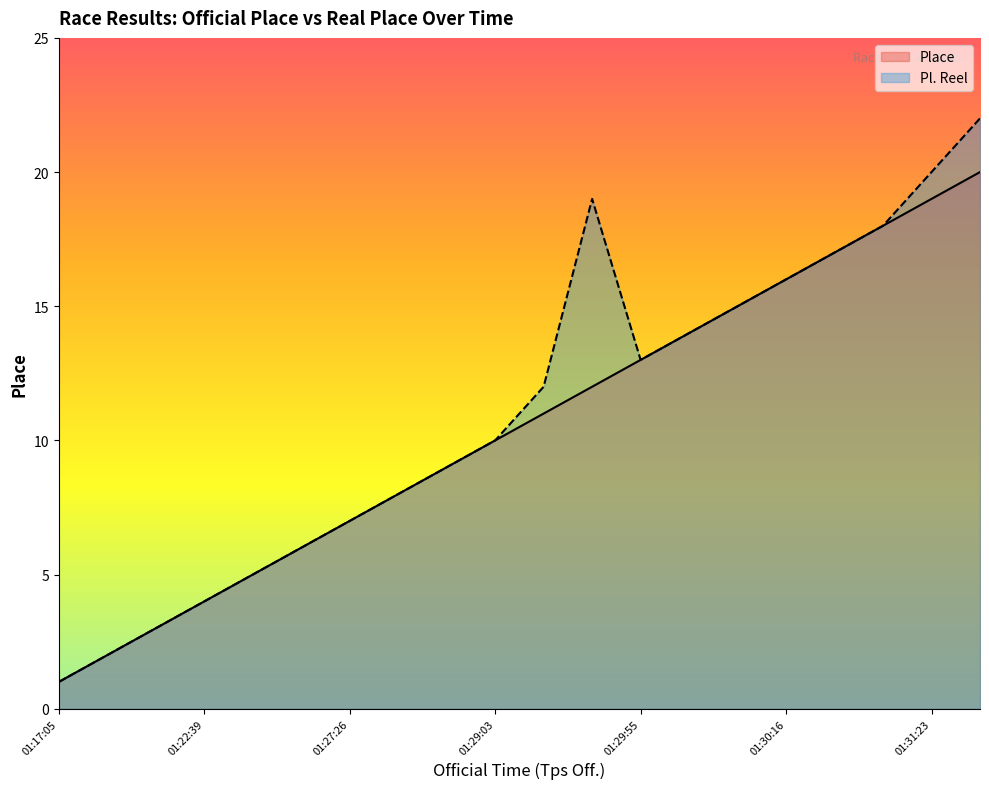

What is the average value of the Place series?

10